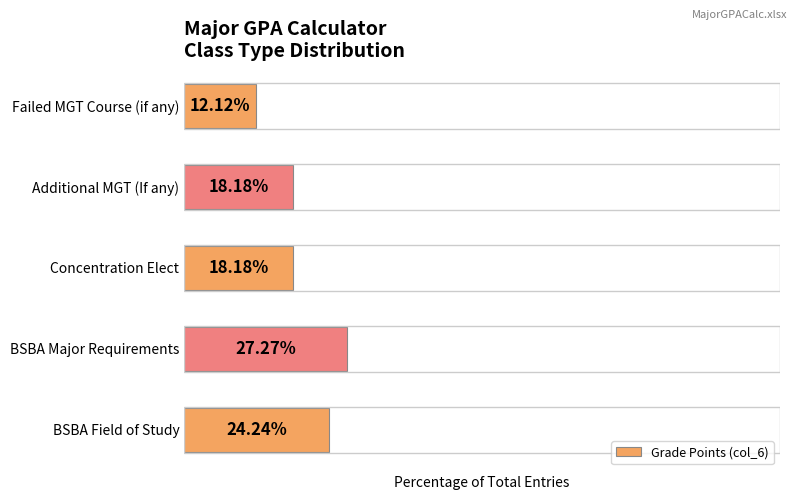

Which has a higher value, Additional MGT (If any) or BSBA Field of Study?

BSBA Field of Study